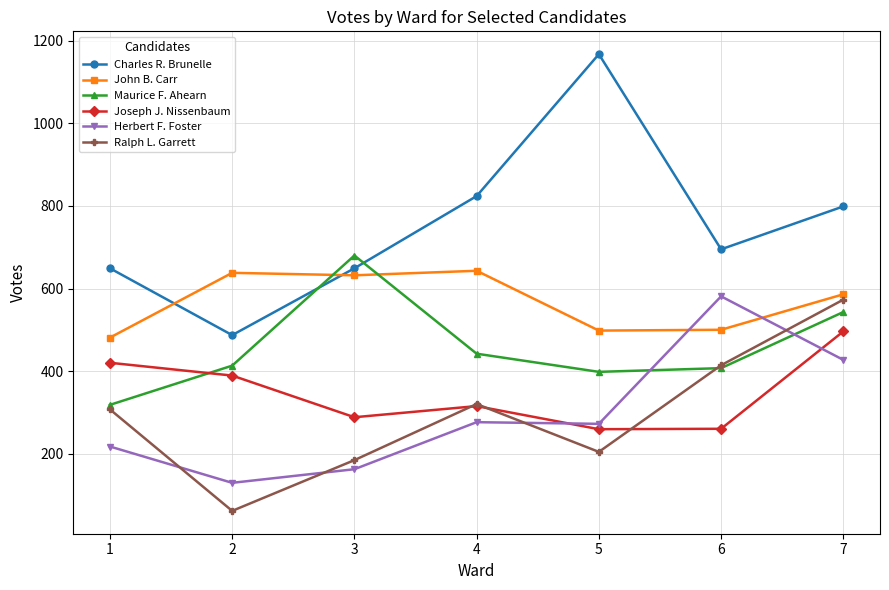

What value does the Ralph L. Garrett series have at 2, to the nearest 10?

60